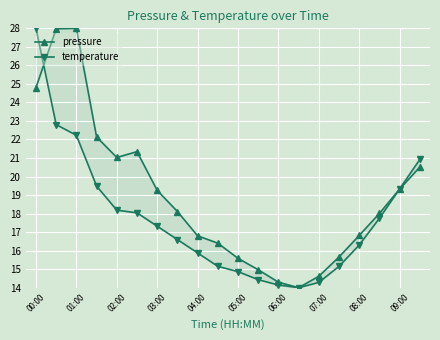

Which has a higher value, 18 or 19?

19